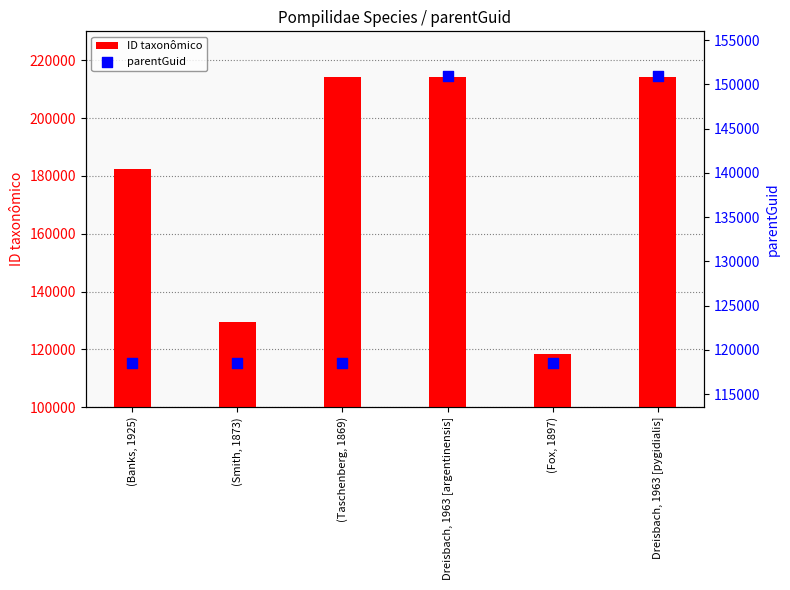

Is the value of parentGuid at (Fox, 1897) greater than the value of ID taxonômico at (Taschenberg, 1869)?

No